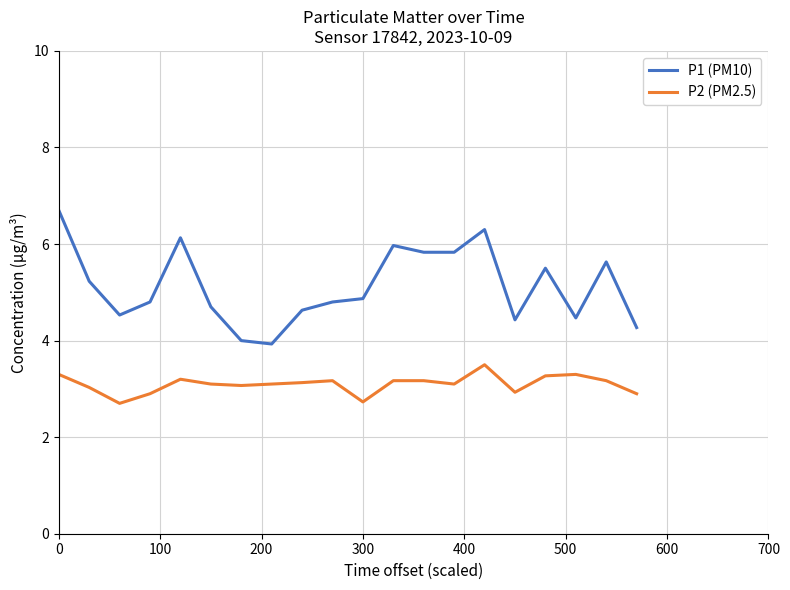

List the series in order of their overall mean, highest first.

P1 (PM10), P2 (PM2.5)